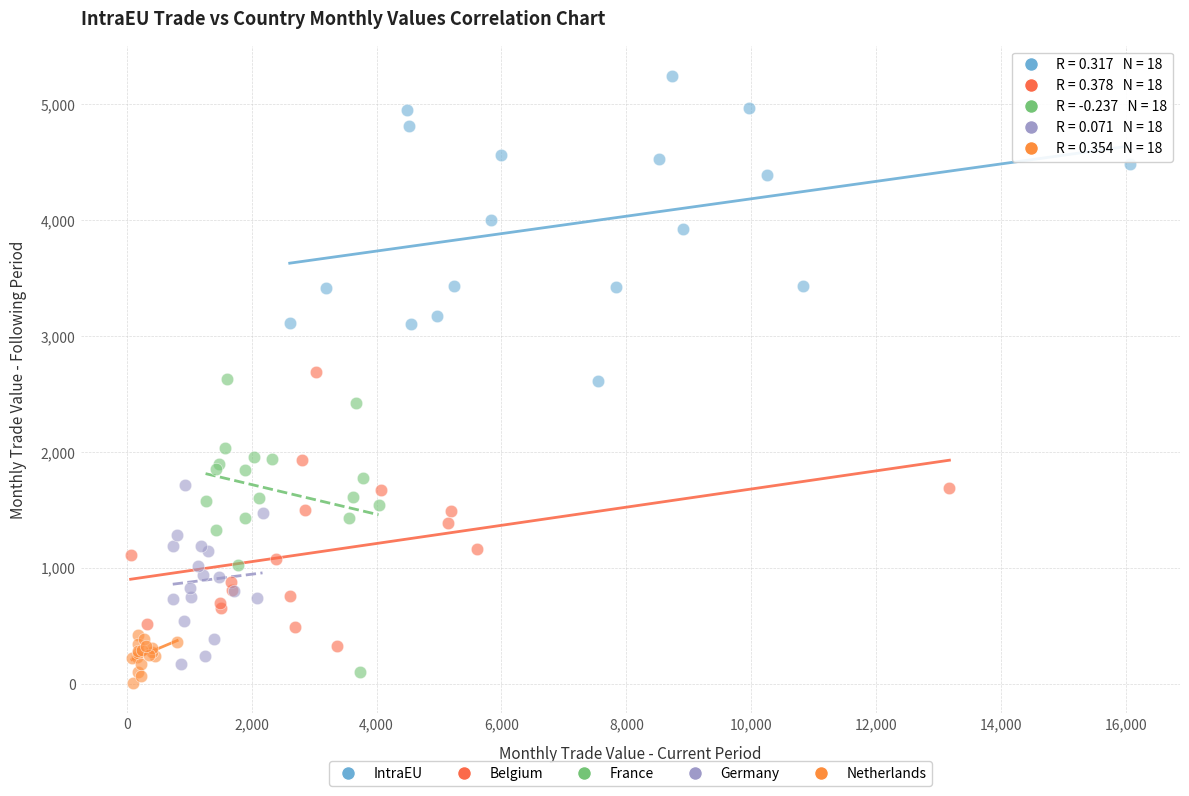

Which series contains the highest Y value?

IntraEU